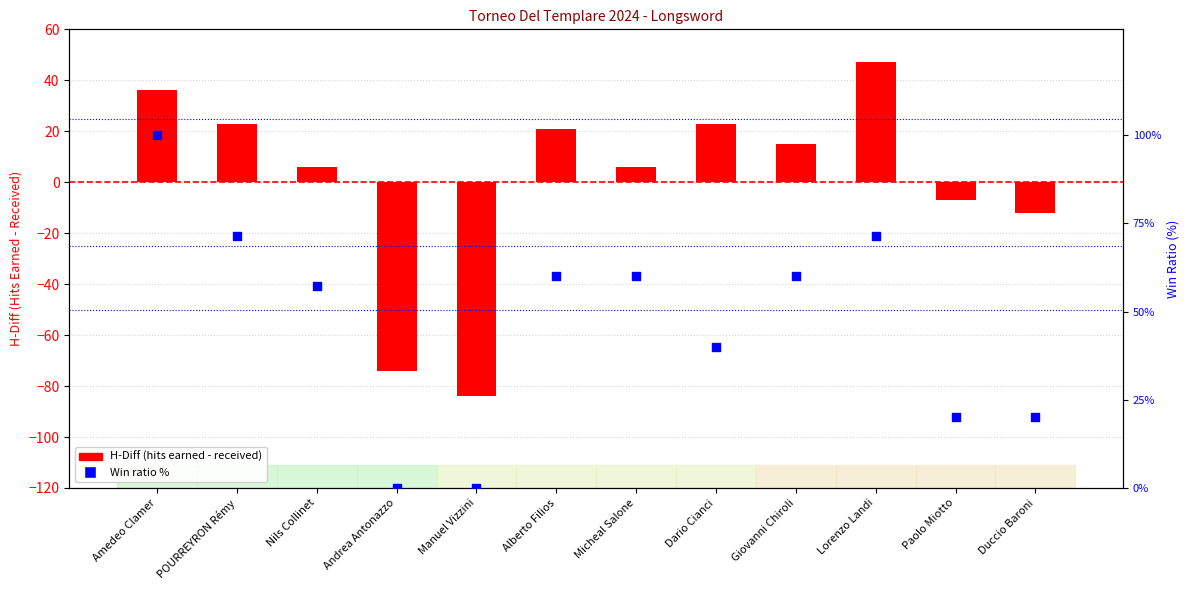

Which series reaches the maximum Y coordinate?

Win Ratio (%)